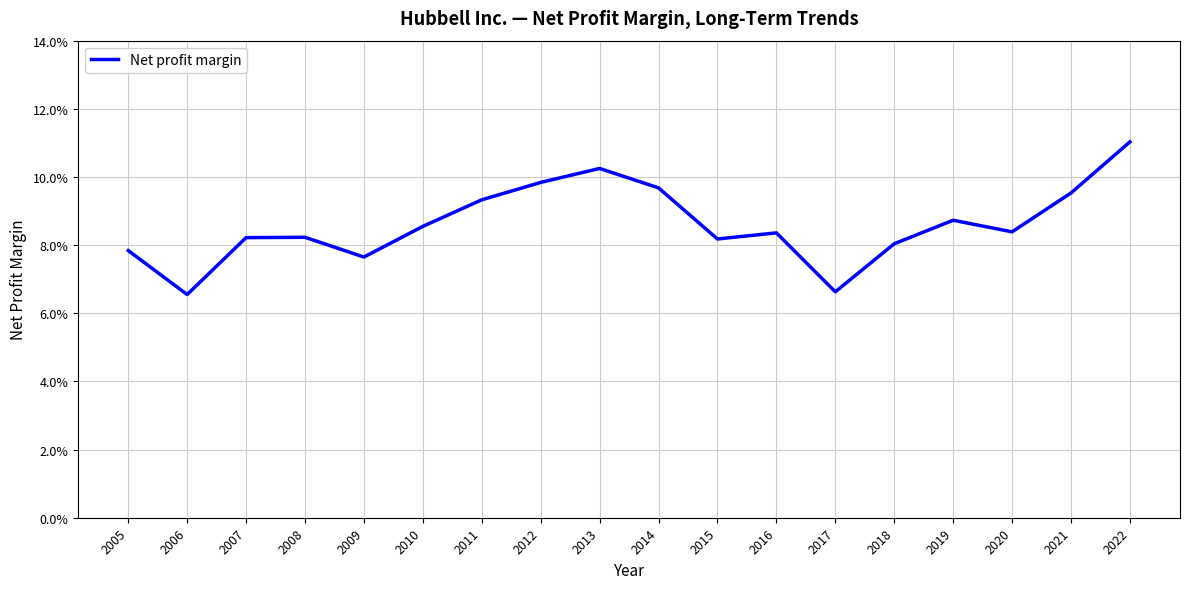

Where is the first local minimum?

2006